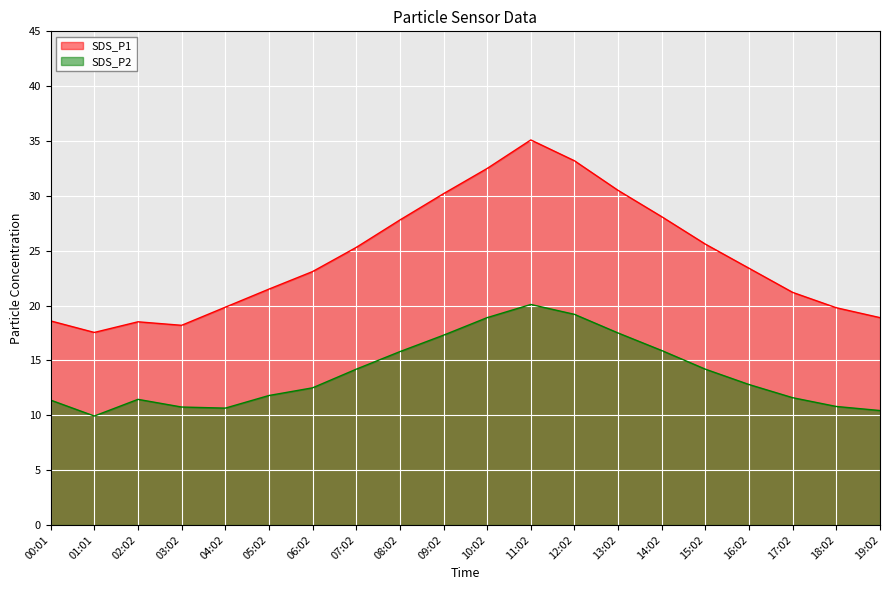

Which category has the highest value in the SDS_P2 series?

11:02